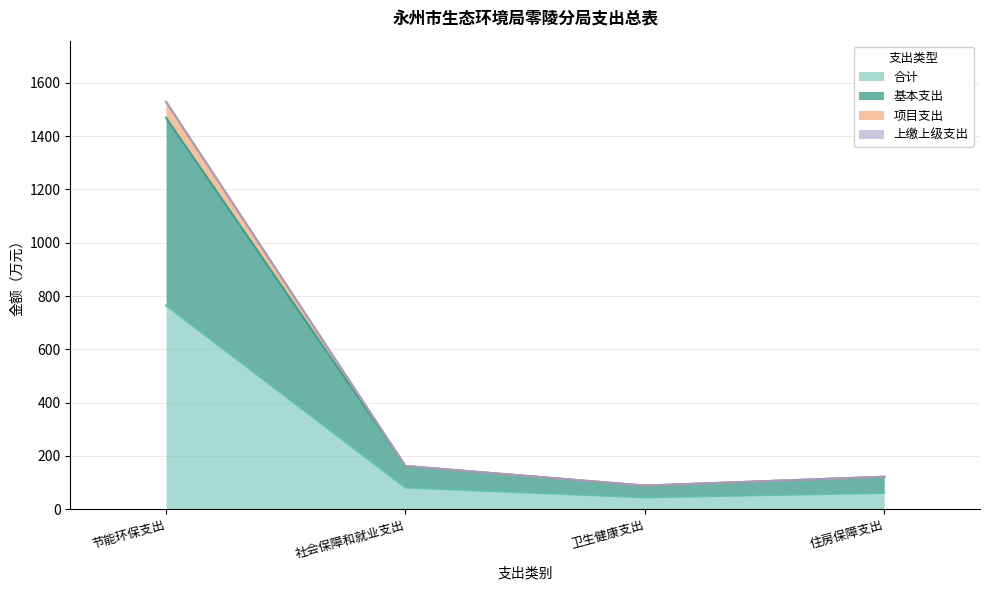

At which category does 项目支出 reach its first local valley?

卫生健康支出